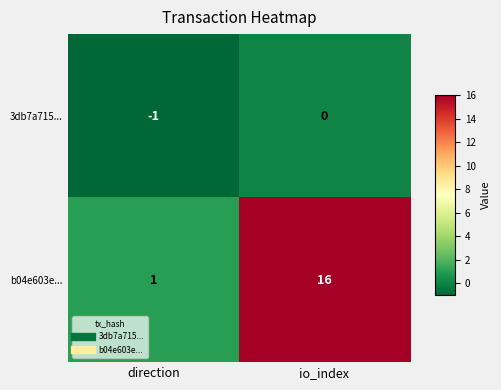

Count the number of categories in the chart.

2